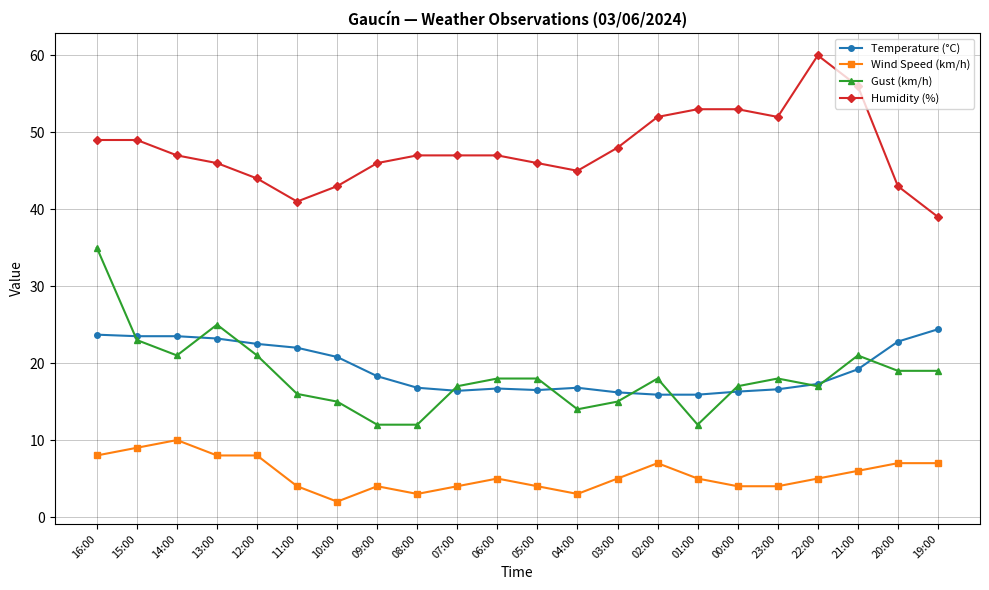

Does the chart have visible grid lines?

Yes